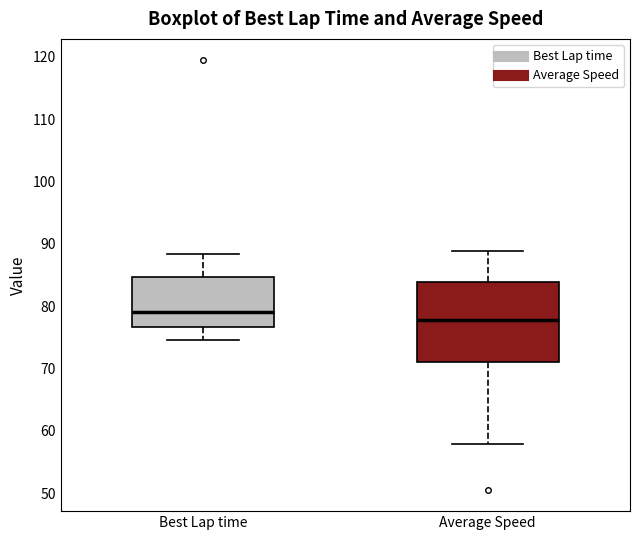

Which box is the tallest, from its lower edge to its upper edge?

Average Speed